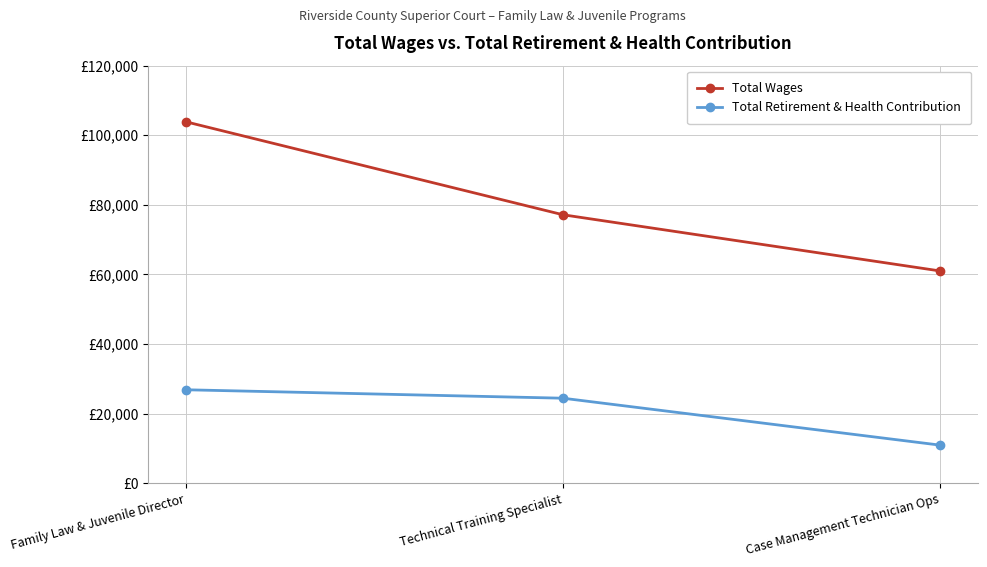

What are all the series names shown in the legend?

Total Wages, Total Retirement & Health Contribution